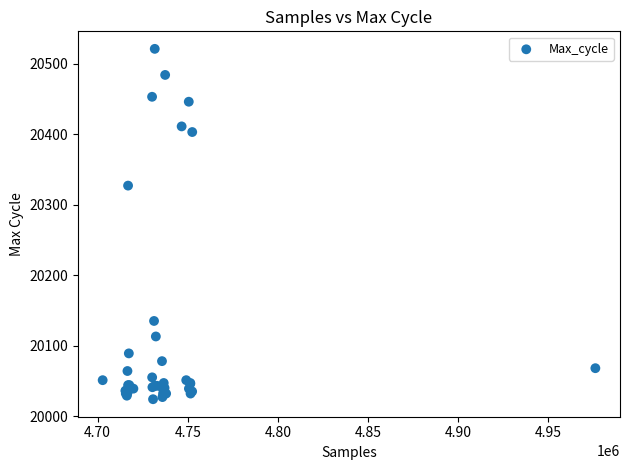

What Y value in the scatter plot is closest to 20272?

20327